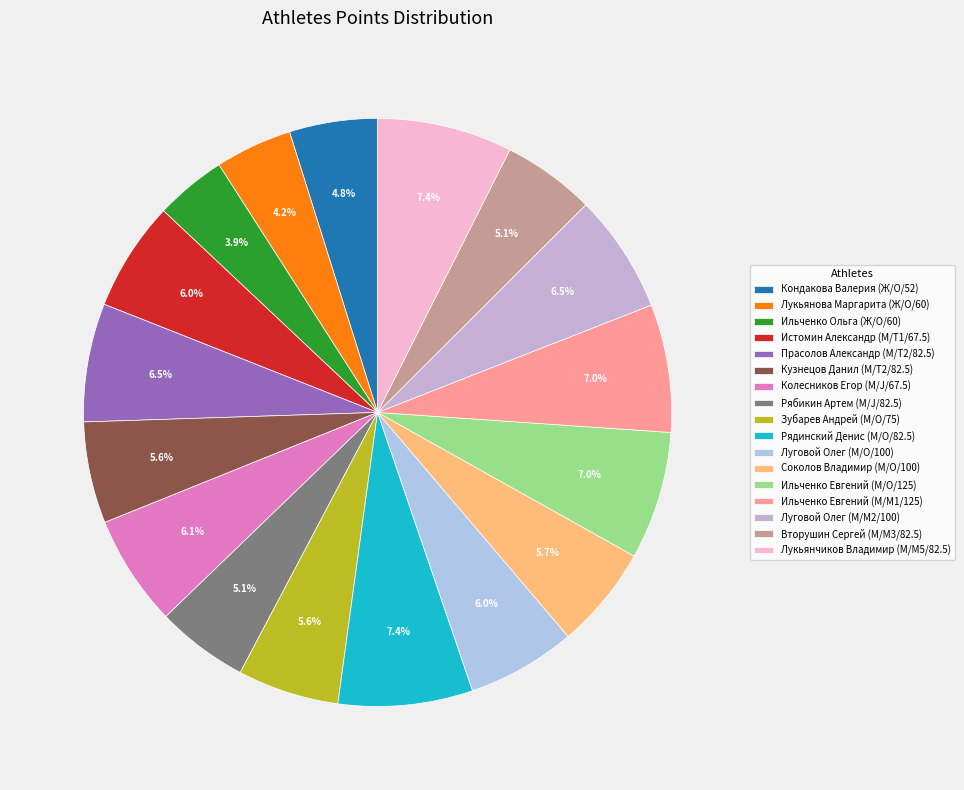

True or false: Кузнецов Данил (М/T2/82.5) accounts for 6% of the total.

True